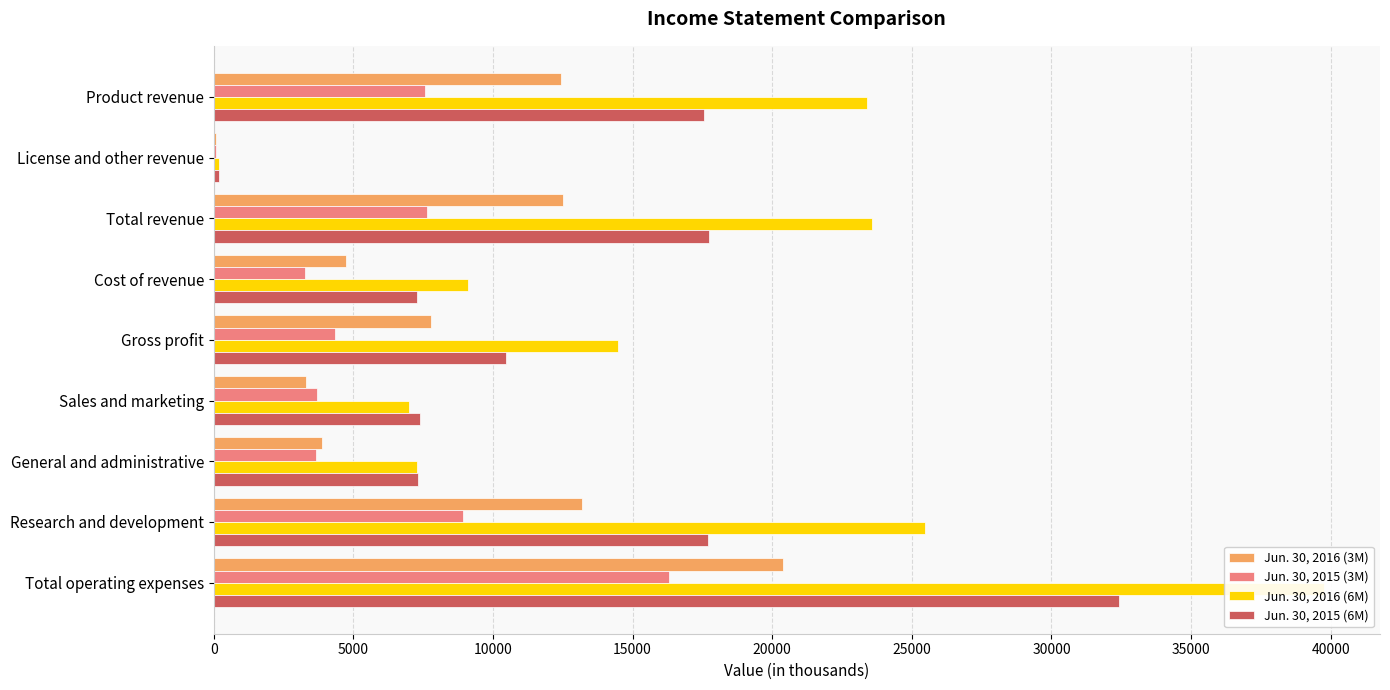

Between General and administrative and Sales and marketing, which is larger?

General and administrative